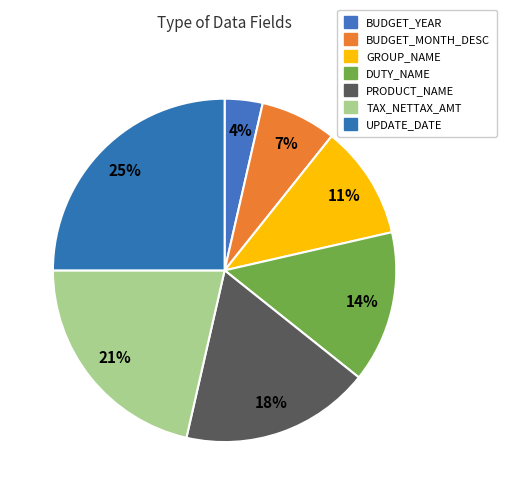

Is there any slice that represents more than half of the pie?

No